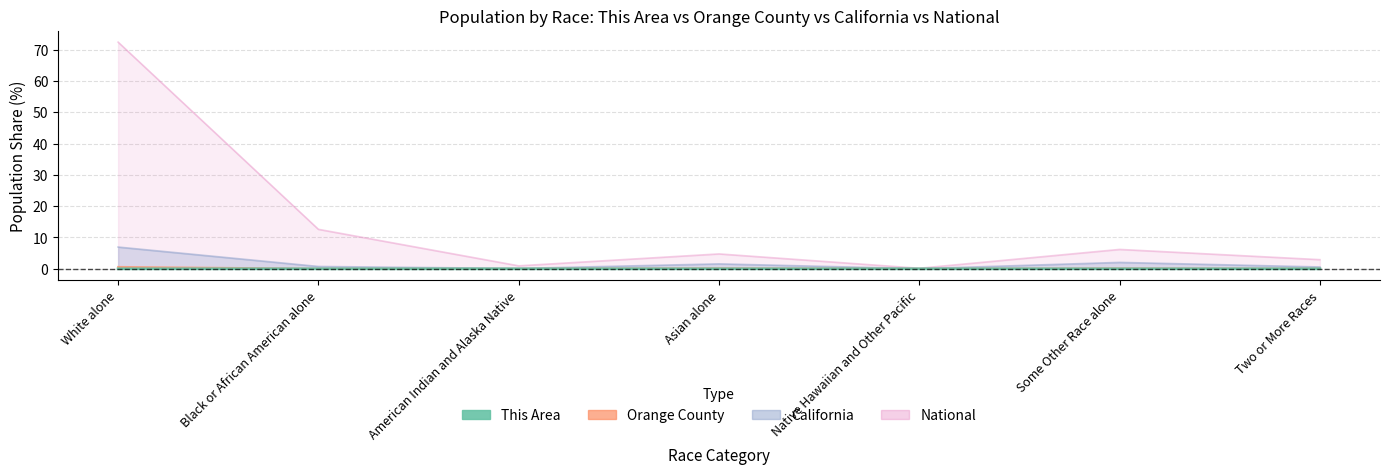

What is the difference between the maximum and minimum values in the National series?

72.2